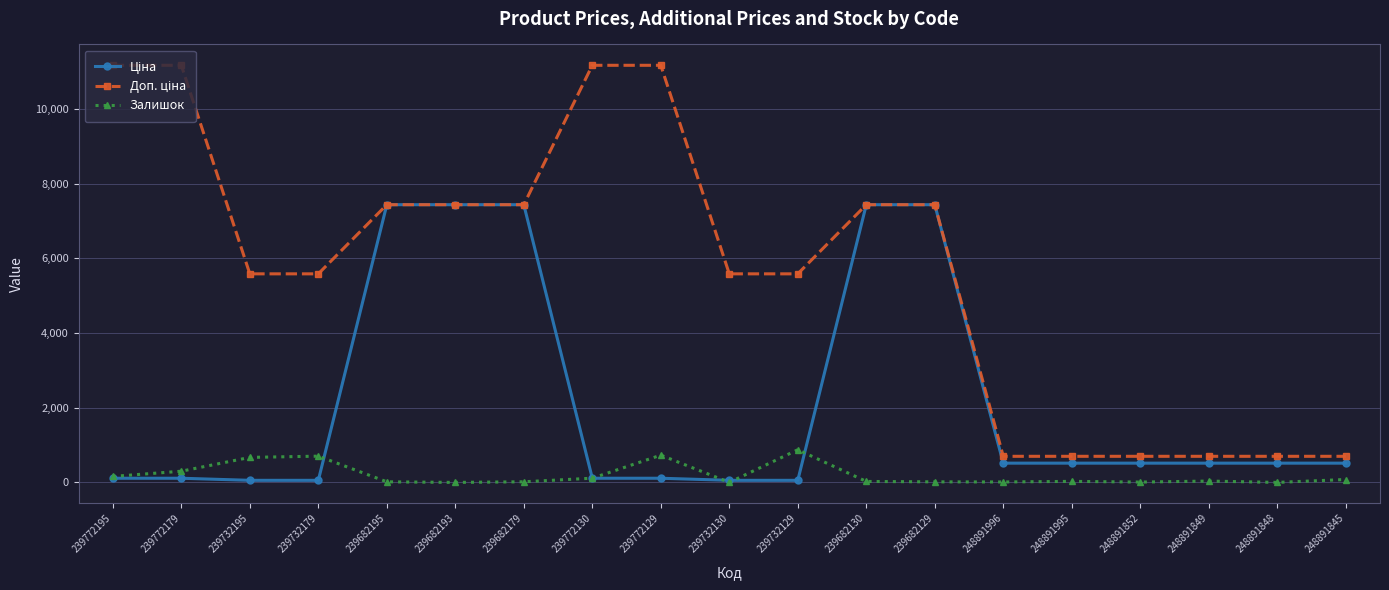

What is the difference between the highest and lowest values at 248891848?

699.0